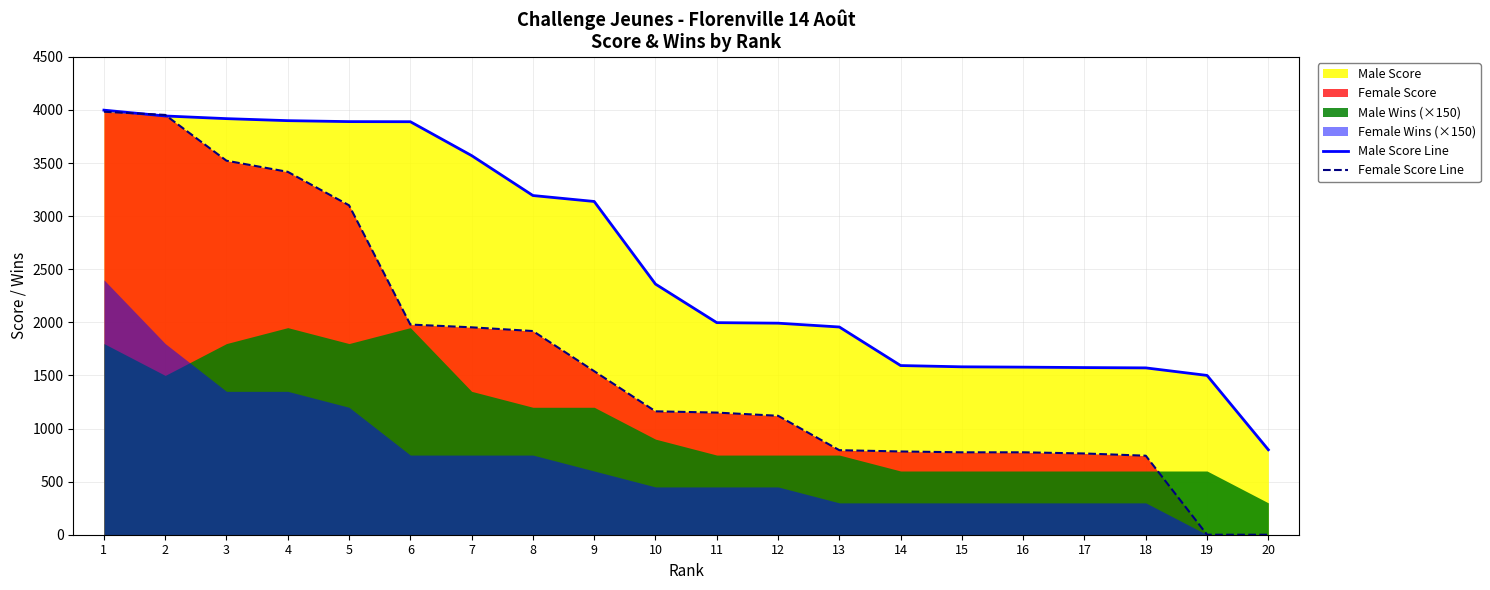

Which has a higher value, 10 or 5?

5